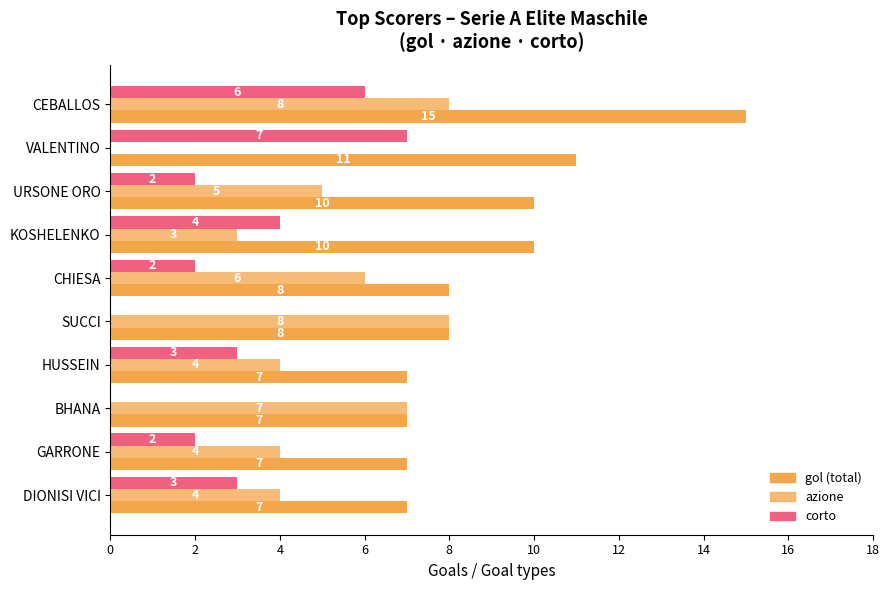

The value of gol at 2 is 16. True or false?

False